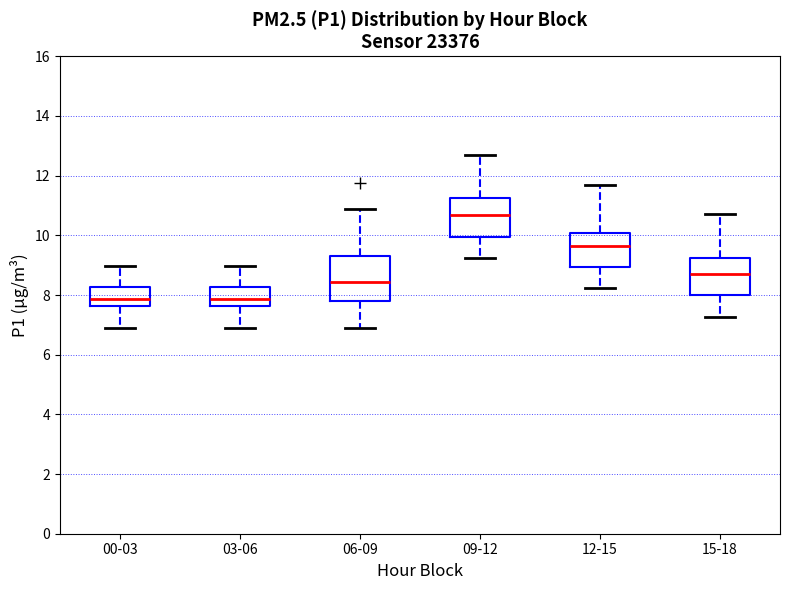

Which box is the tallest, from its lower edge to its upper edge?

06-09